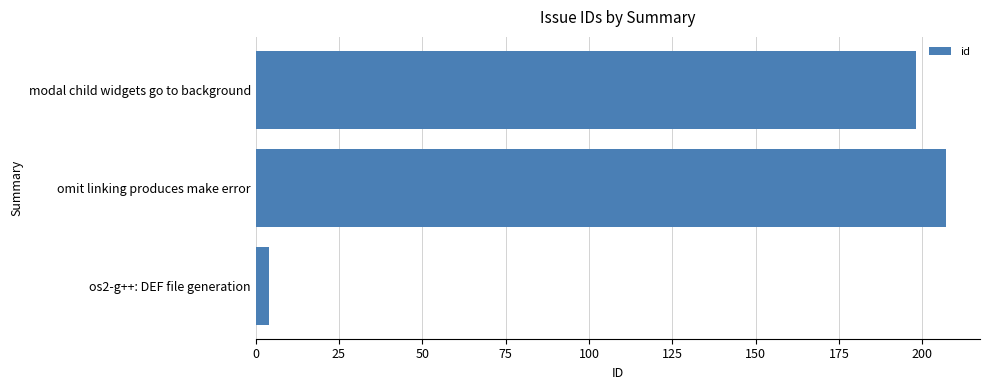

Where is the data nearest to the value 105?

modal child widgets go to background